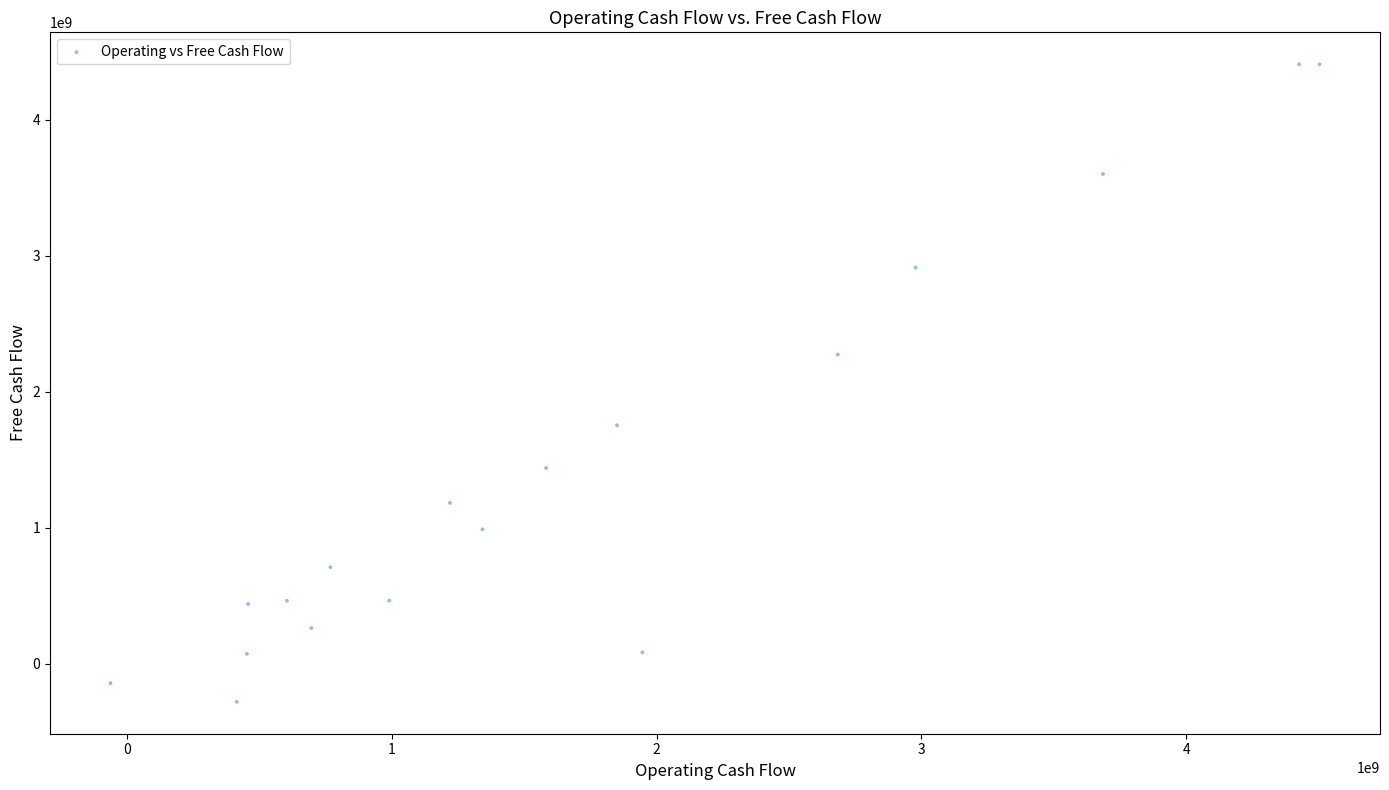

What is the range of X values (max minus min)?

4565200000